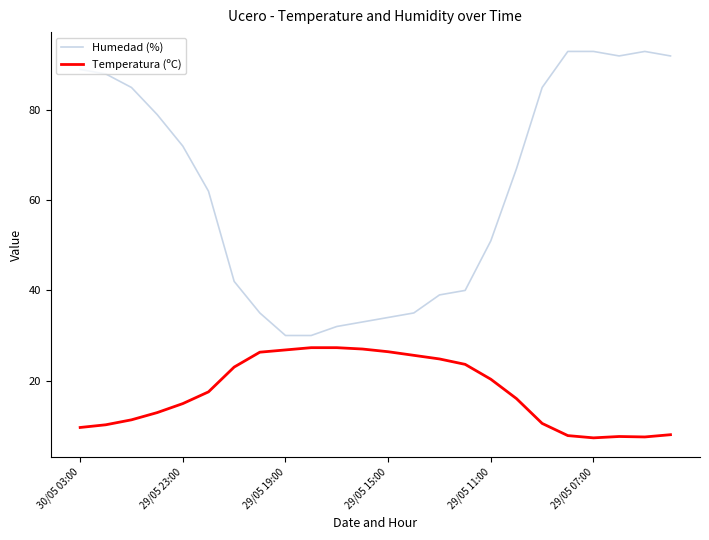

True or false: Humedad (%) and Temperatura (ºC) intersect in this chart.

False